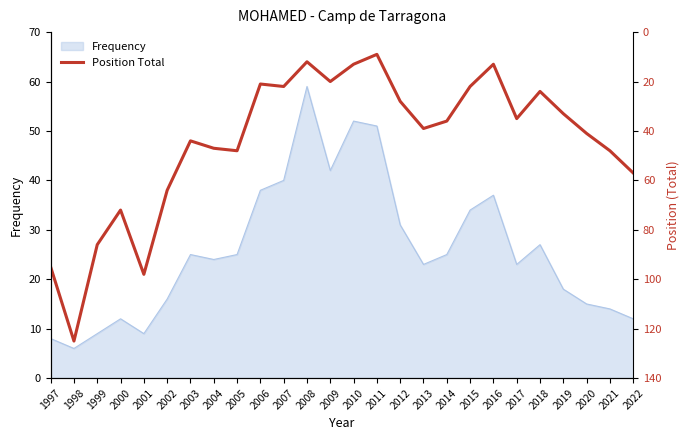

True or false: the data shows 16 at 2021.

False